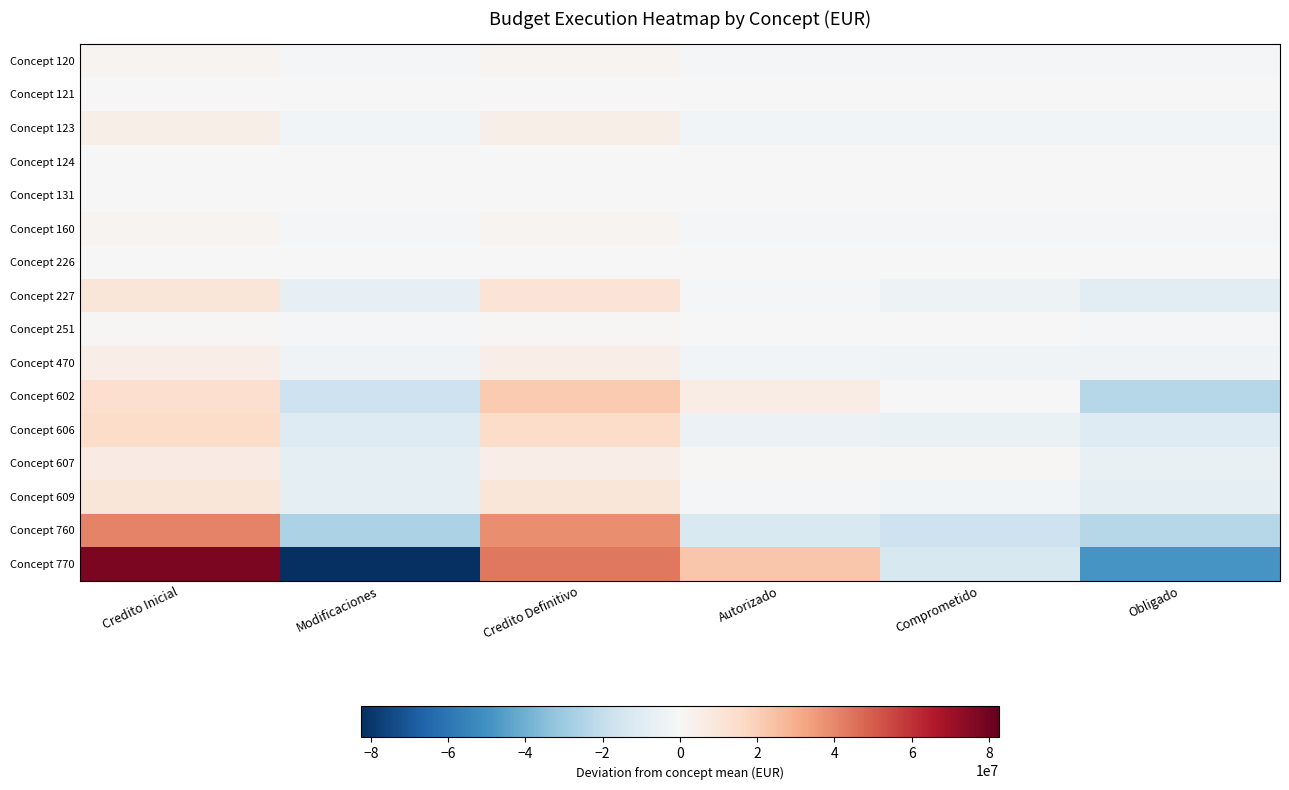

What is the minimum value shown in the chart?

-82541289.4